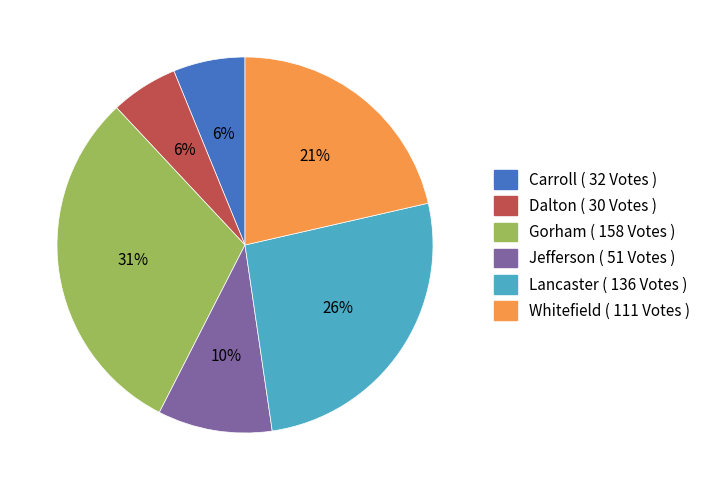

Count the number of slices in the pie.

6